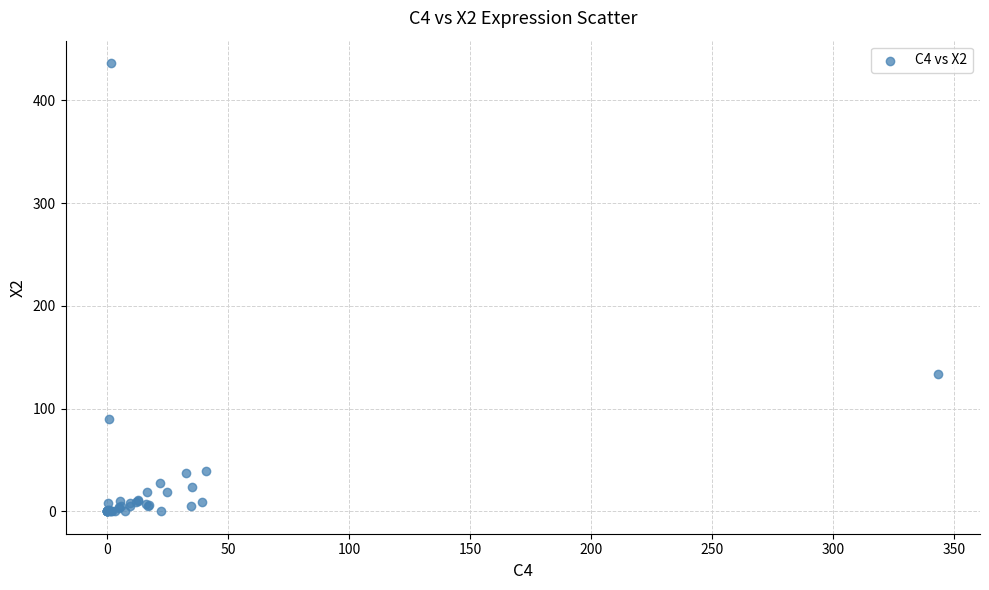

What Y value in the scatter plot is closest to 218?

133.7